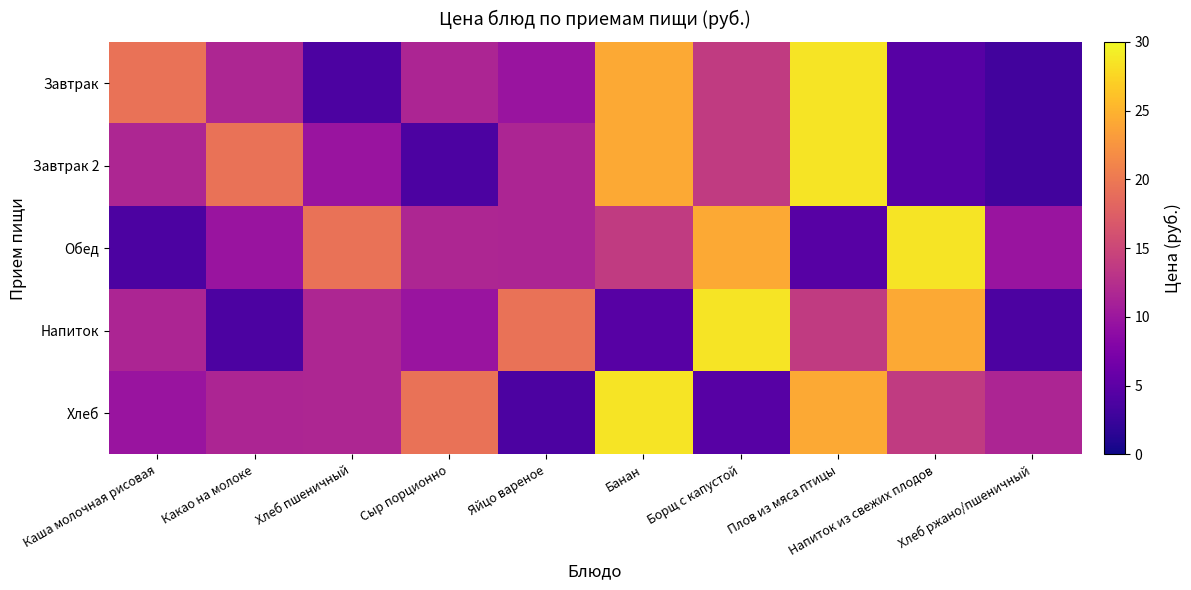

Reading left to right, list all the values displayed in this chart.

Завтрак: Каша молочная рисовая=19.4	Какао на молоке=11.7	Хлеб пшеничный=3.8	Сыр порционно=11.6	Яйцо вареное=9.8	Банан=24.1	Борщ с капустой=13.8	Плов из мяса птицы=28.6	Напиток из свежих плодов=4.6	Хлеб ржано/пшеничный=3.1
Завтрак 2: Каша молочная рисовая=11.7	Какао на молоке=19.4	Хлеб пшеничный=9.8	Сыр порционно=3.8	Яйцо вареное=11.6	Банан=24.1	Борщ с капустой=13.8	Плов из мяса птицы=28.6	Напиток из свежих плодов=4.6	Хлеб ржано/пшеничный=3.1
Обед: Каша молочная рисовая=3.8	Какао на молоке=9.8	Хлеб пшеничный=19.4	Сыр порционно=11.7	Яйцо вареное=11.6	Банан=13.8	Борщ с капустой=24.1	Плов из мяса птицы=4.6	Напиток из свежих плодов=28.6	Хлеб ржано/пшеничный=9.8
Напиток: Каша молочная рисовая=11.6	Какао на молоке=3.8	Хлеб пшеничный=11.7	Сыр порционно=9.8	Яйцо вареное=19.4	Банан=4.6	Борщ с капустой=28.6	Плов из мяса птицы=13.8	Напиток из свежих плодов=24.1	Хлеб ржано/пшеничный=3.8
Хлеб: Каша молочная рисовая=9.8	Какао на молоке=11.6	Хлеб пшеничный=11.7	Сыр порционно=19.4	Яйцо вареное=3.8	Банан=28.6	Борщ с капустой=4.6	Плов из мяса птицы=24.1	Напиток из свежих плодов=13.8	Хлеб ржано/пшеничный=11.6